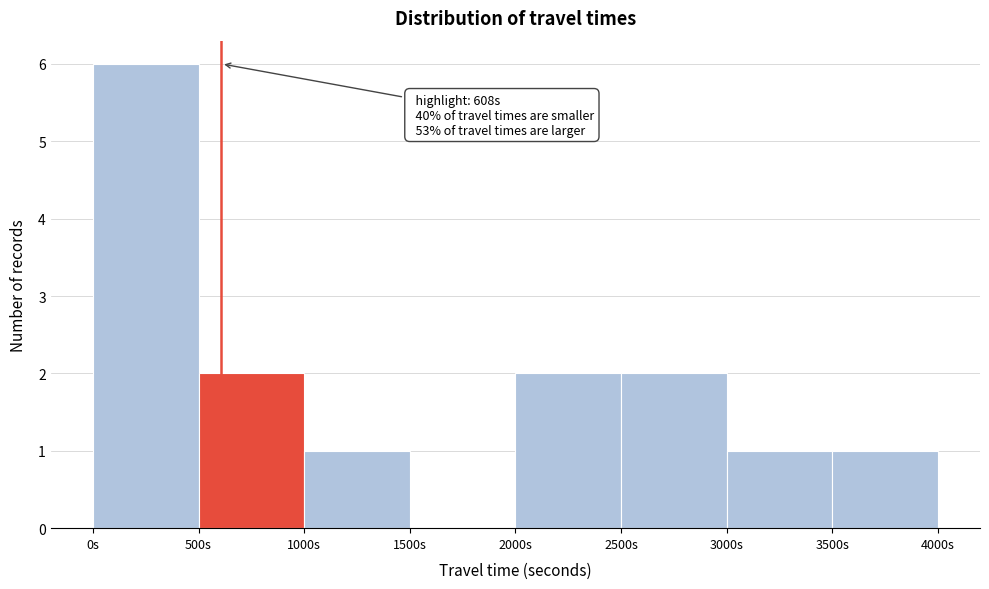

Which range on the x-axis has the tallest bar?

0 to 500